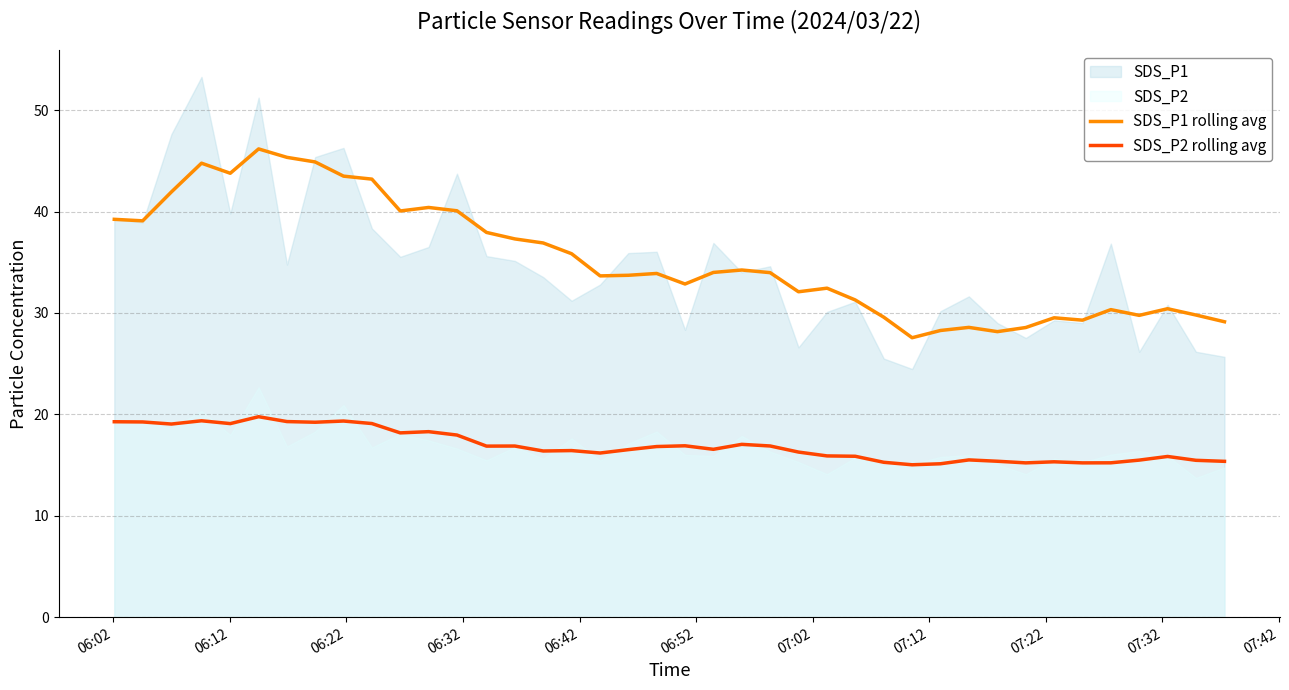

True or false: SDS_P1 rolling avg and SDS_P2 rolling avg intersect in this chart.

False